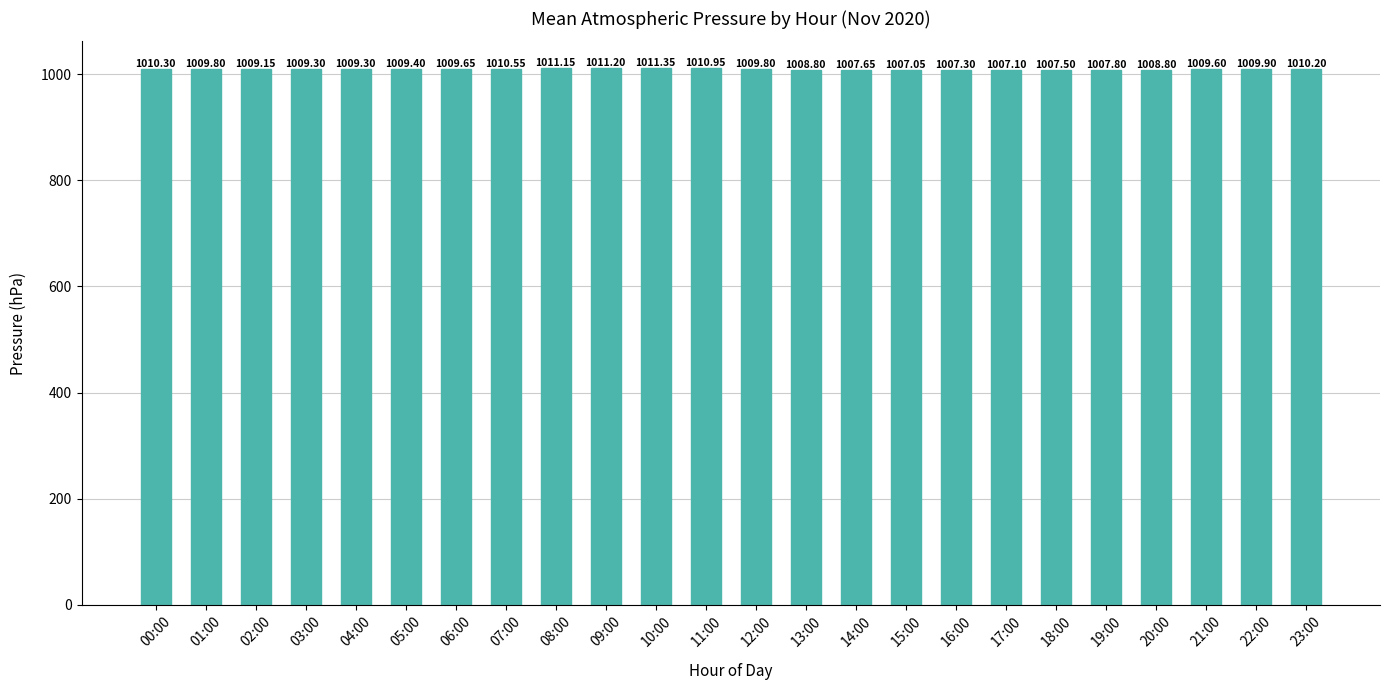

What is the ratio of the value at 09:00 to the value at 11:00?

1.0